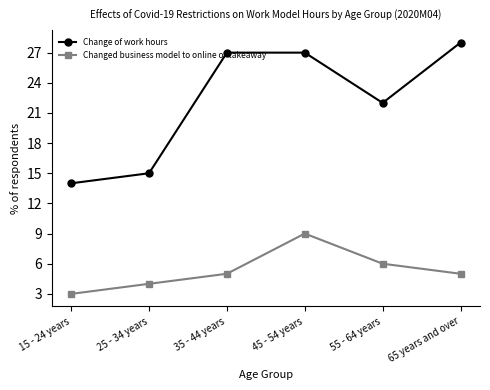

Reading left to right, extract all data points from this chart.

Change of work hours: 14	15	27	27	22	28
Changed business model to online or takeaway: 3	4	5	9	6	5